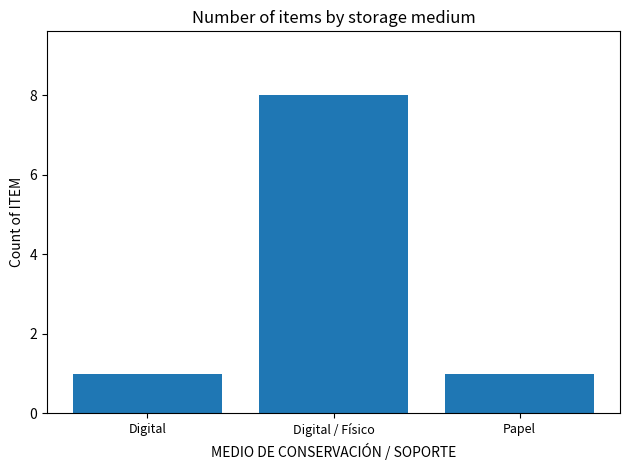

Reading left to right, list all the values displayed in this chart.

Digital=1	Digital / Físico=8	Papel=1